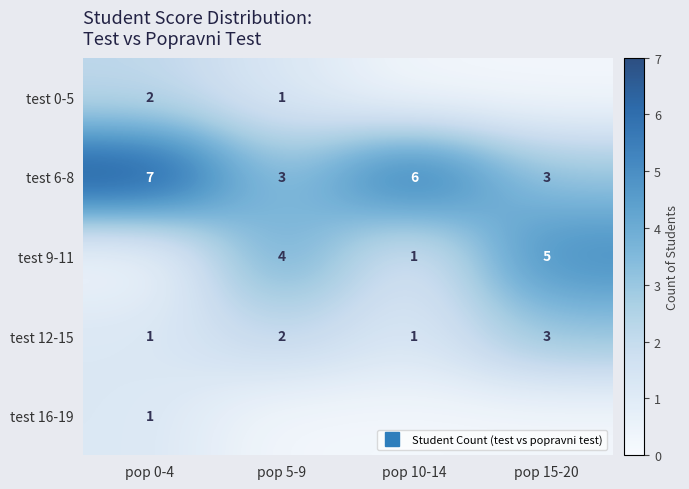

What is the highest value of the test 16-19 series?

1